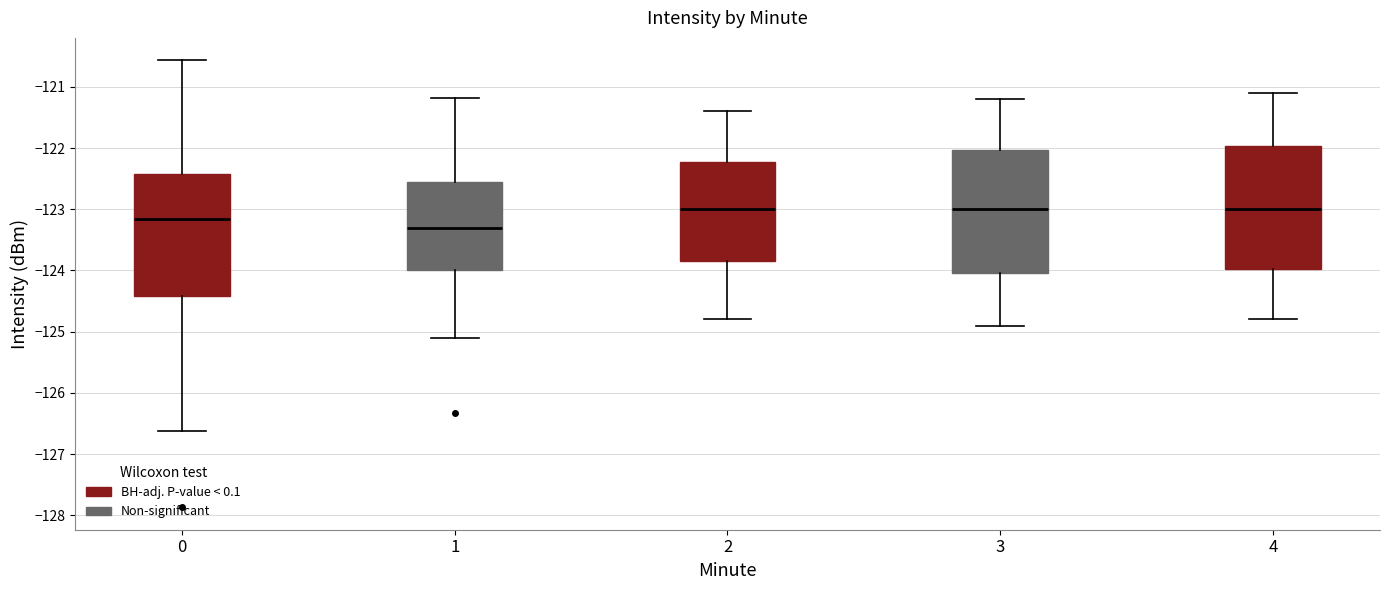

Reading left to right, transcribe this box plot: for each box, give where its median line is, the range the box spans, and where its two whiskers end, as read against the y-axis. The values are not printed on the chart, so give them approximately, as read against the axis.

0: median -123.2, box -124.4 to -122.4, whiskers -126.6 to -120.6
1: median -123.3, box -124.0 to -122.5, whiskers -125.1 to -121.2
2: median -123.0, box -123.8 to -122.2, whiskers -124.8 to -121.4
3: median -123.0, box -124.0 to -122.0, whiskers -124.9 to -121.2
4: median -123.0, box -124.0 to -122.0, whiskers -124.8 to -121.1